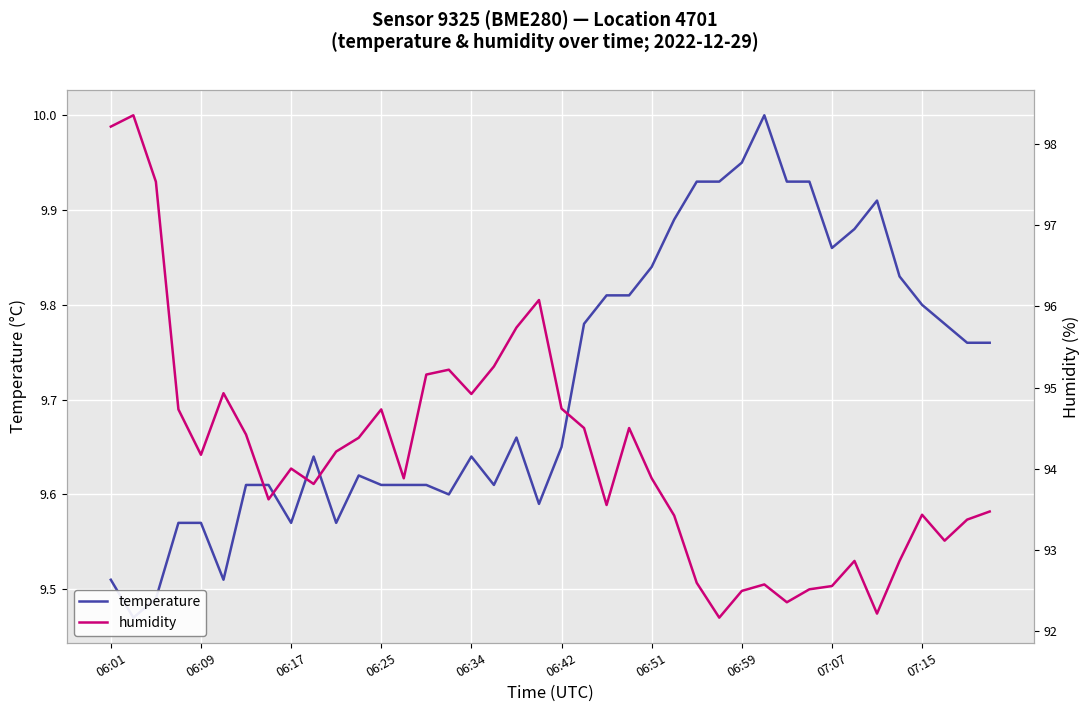

What is the difference between the maximum and minimum values in the temperature series?

0.5